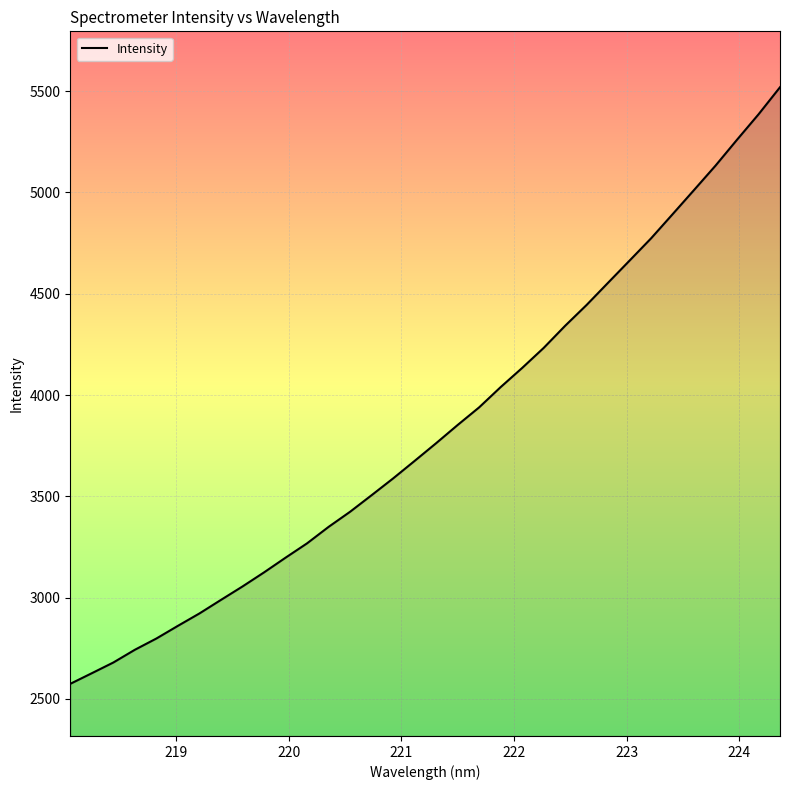

What is the difference between the second highest and second lowest values?

2759.3